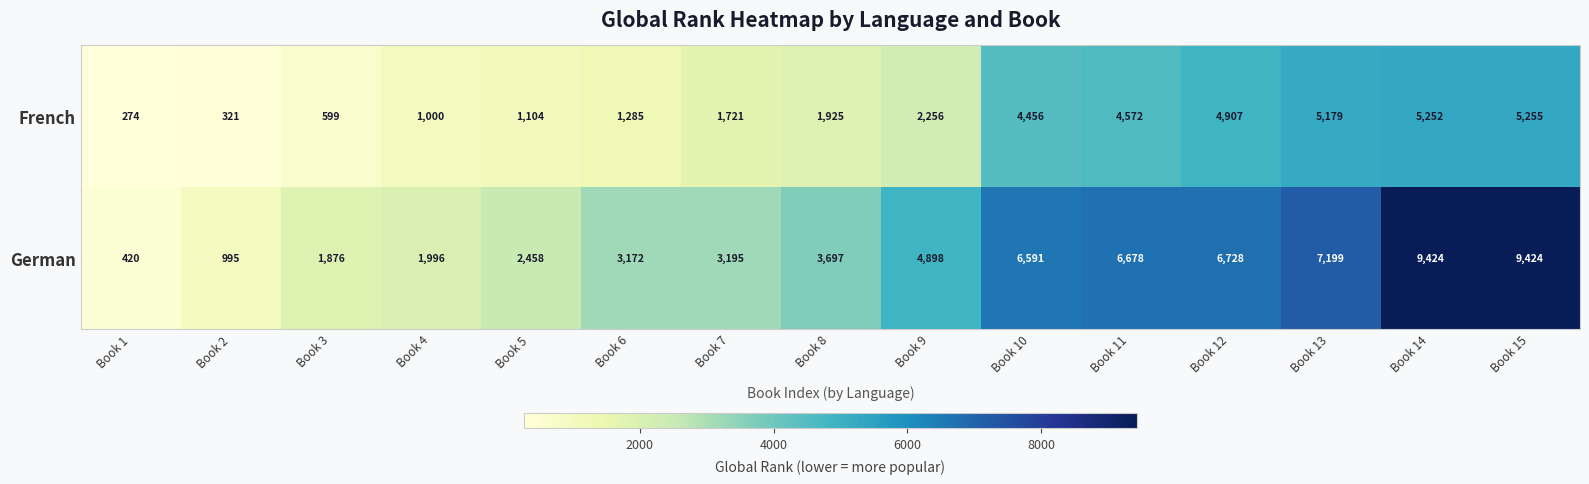

Which series has the widest spread of values?

German